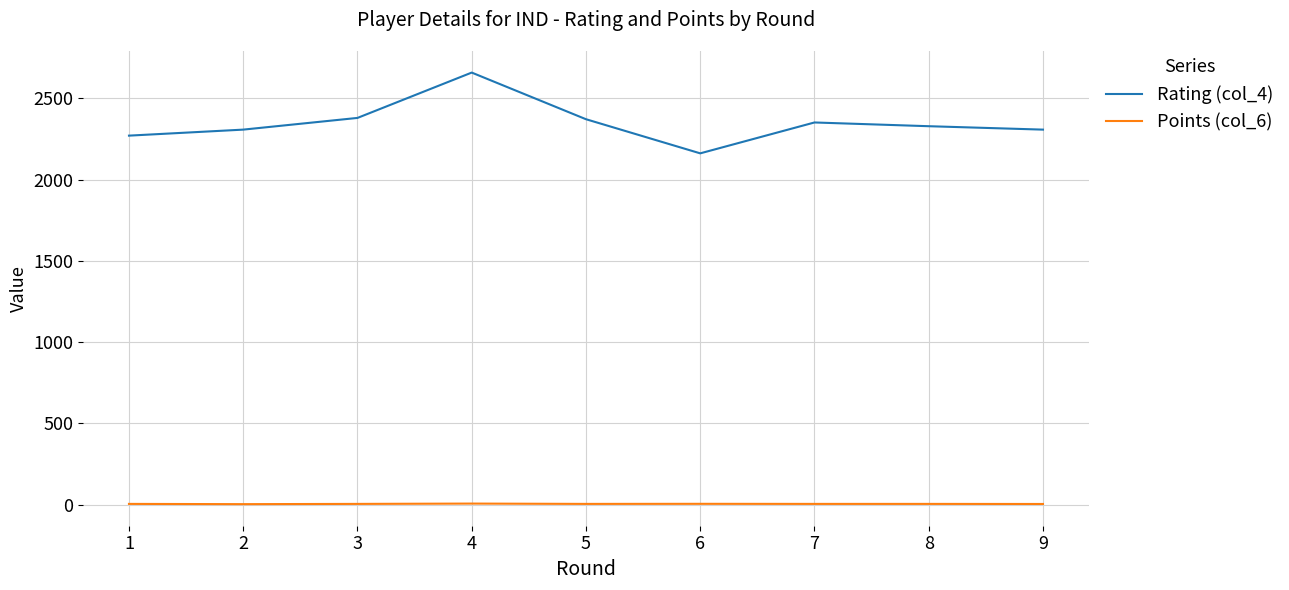

True or false: Points (col_6) and Rating (col_4) intersect in this chart.

False